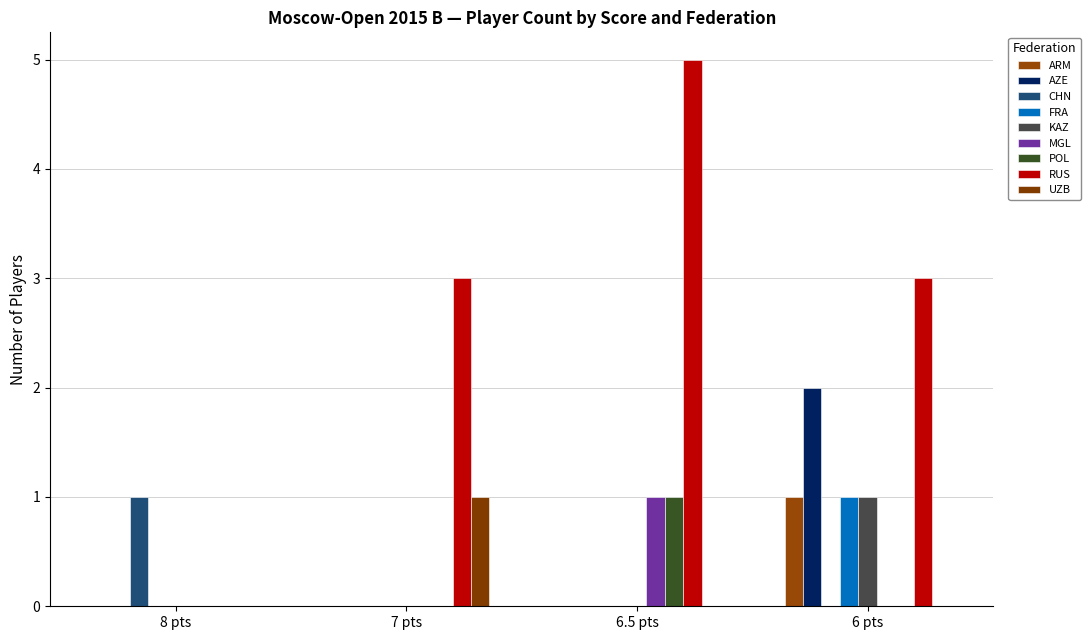

Does the chart contain stacked bars?

No